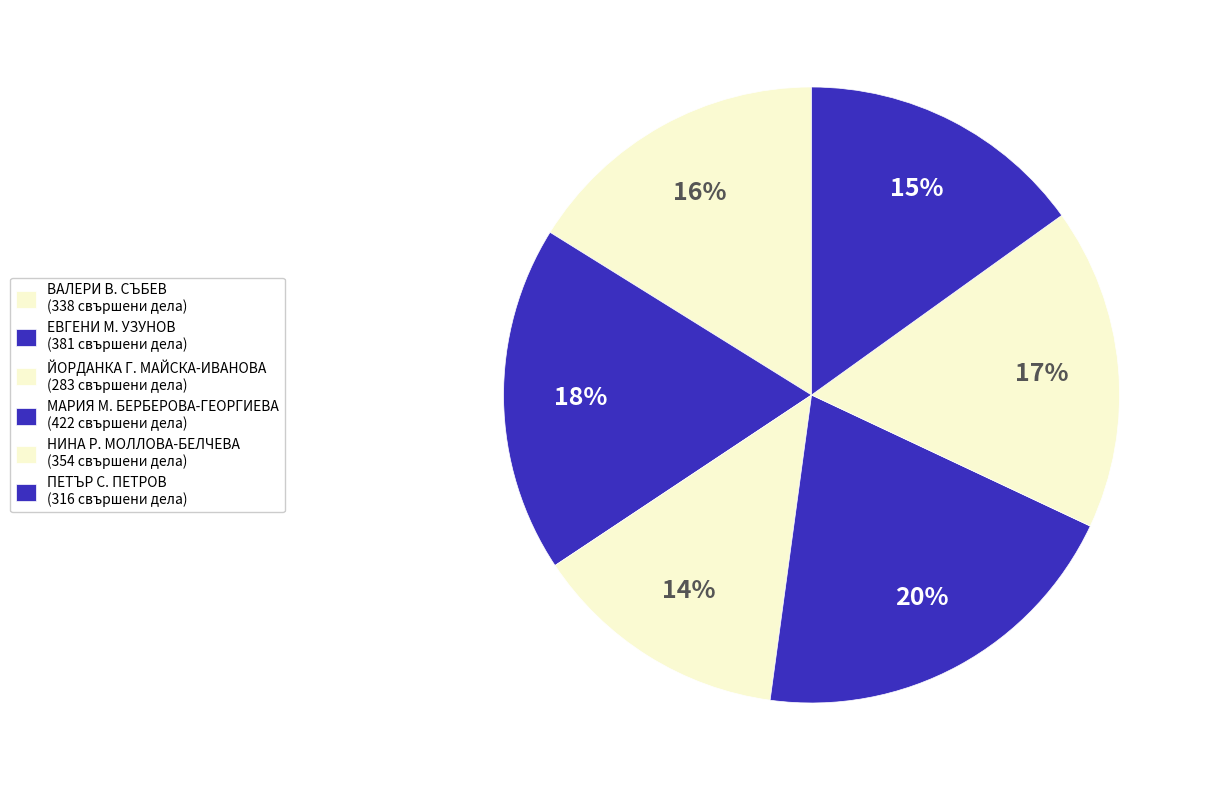

Is there a majority slice in this chart?

No